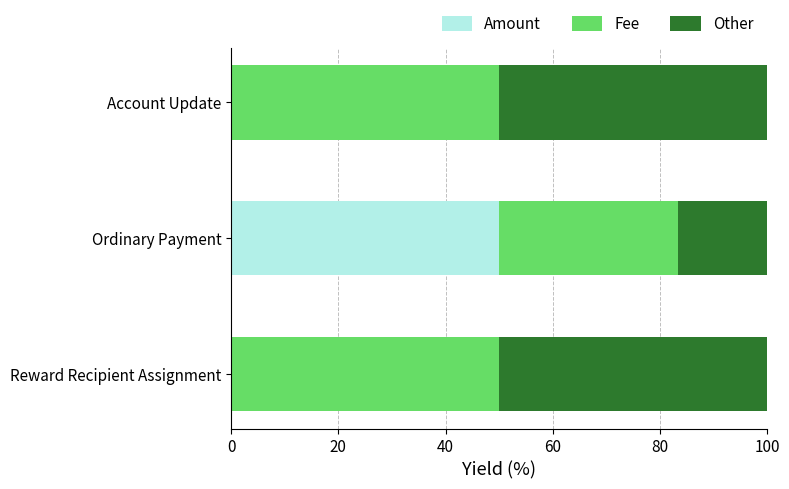

The Amount series shows -32.7 at Reward Recipient Assignment. True or false?

False